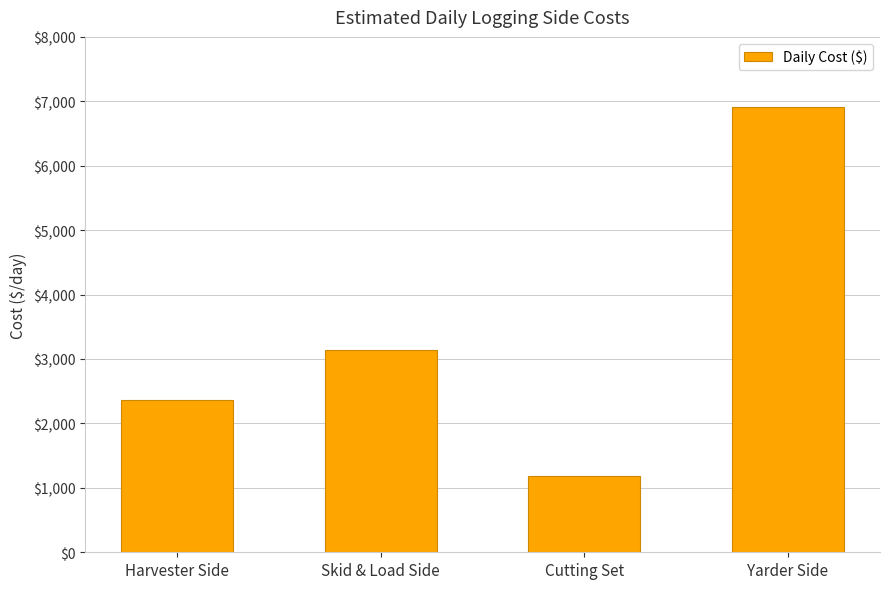

What is the label of the 4th bar from the left?

Yarder Side